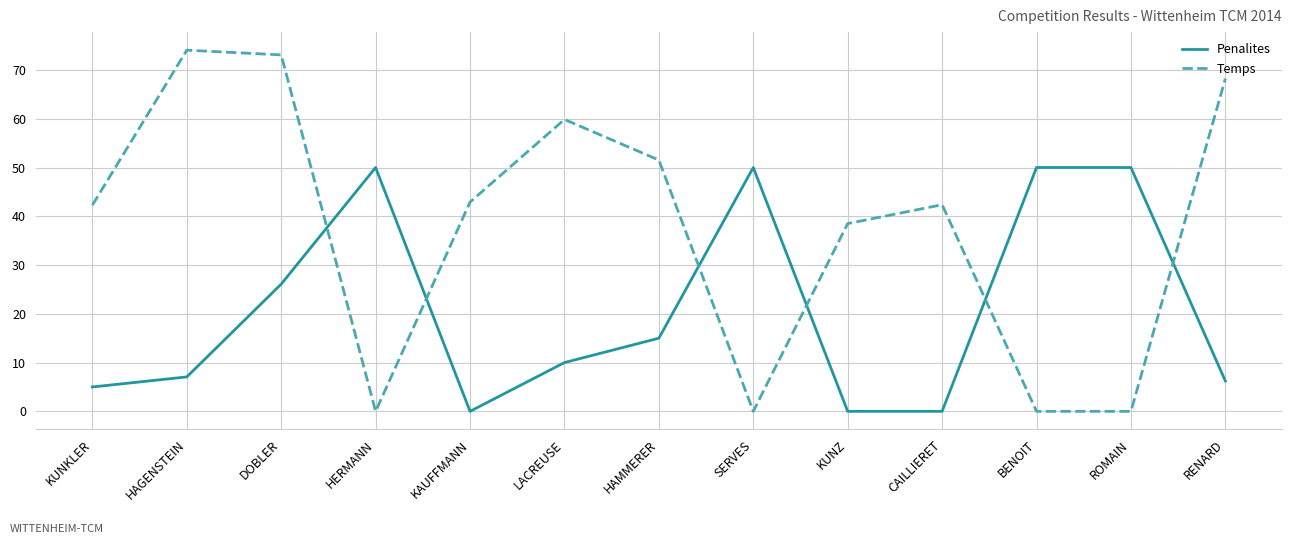

What are all the series names shown in the legend?

Penalites, Temps